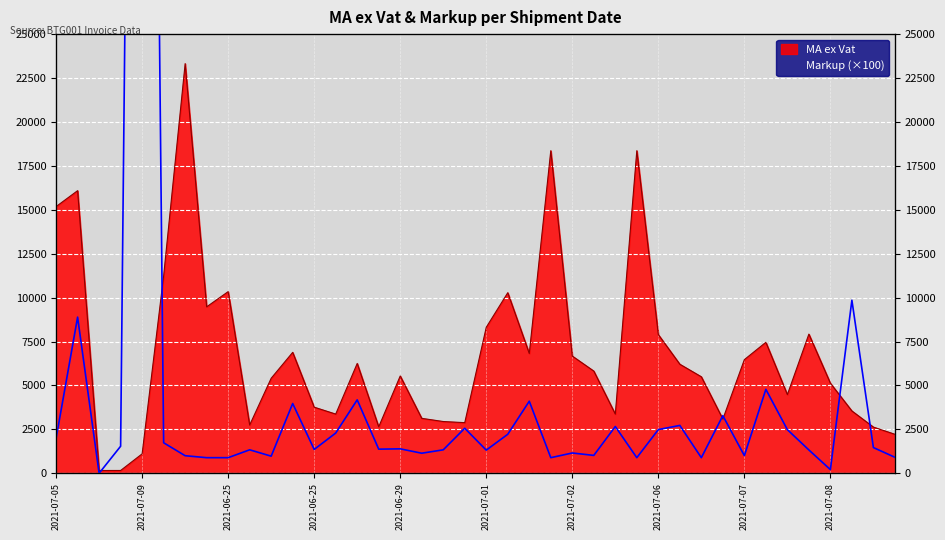

Rank the series at 2021-06-25 from lowest to highest value.

Markup, MA ex Vat